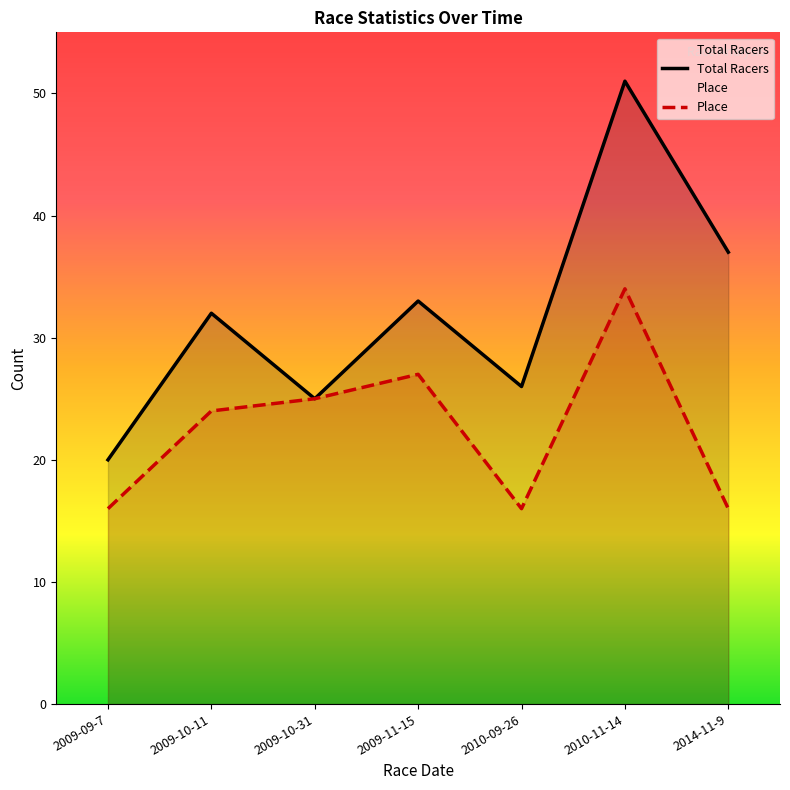

Which has a higher value, 2010-11-14 or 2009-10-11?

2010-11-14